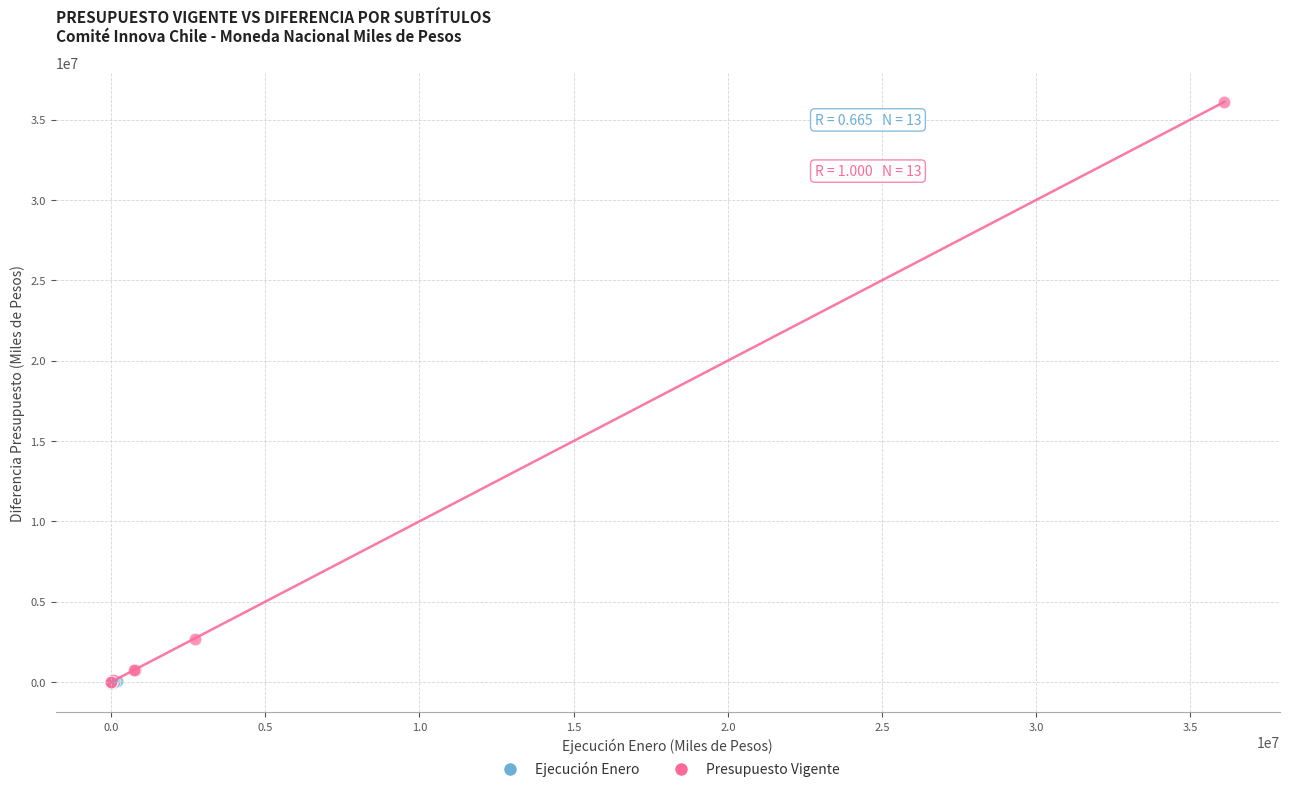

Which series contains the highest Y value?

Presupuesto Vigente